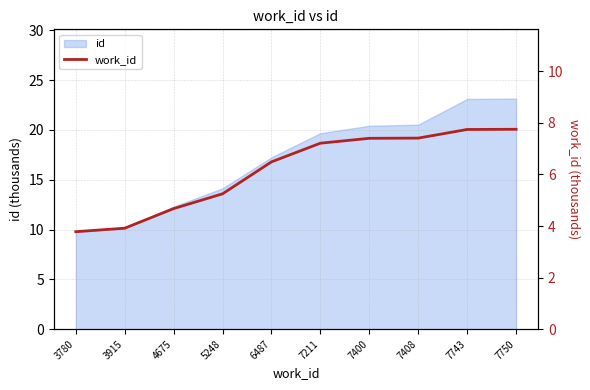

The value at 7400 is 9.9. True or false?

False